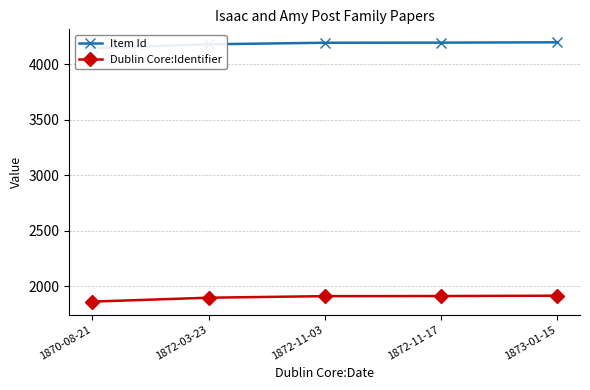

At which category is the sum across all series the highest?

1873-01-15